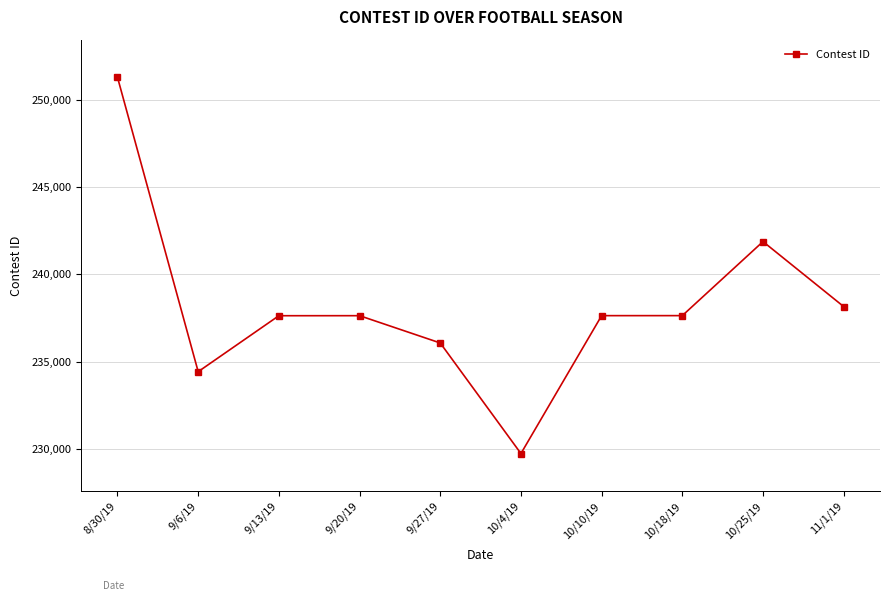

At which category does the data reach its first local valley?

9/6/19